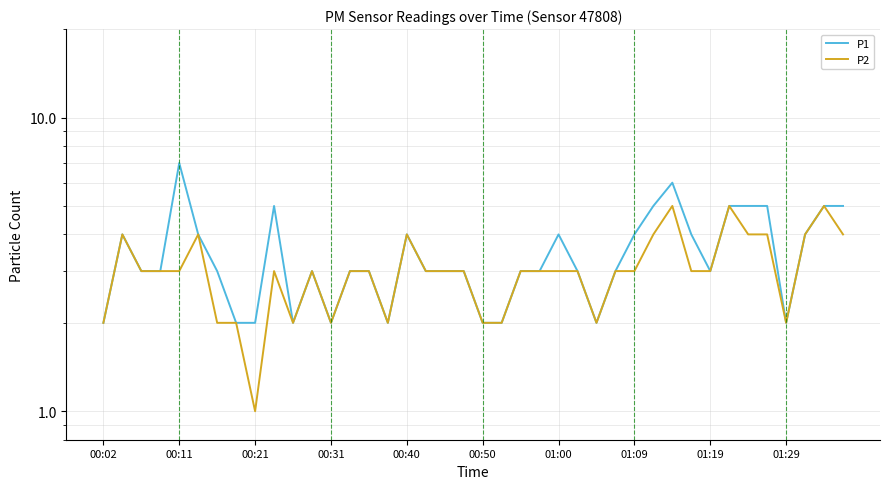

What is the minimum value shown in the chart?

1